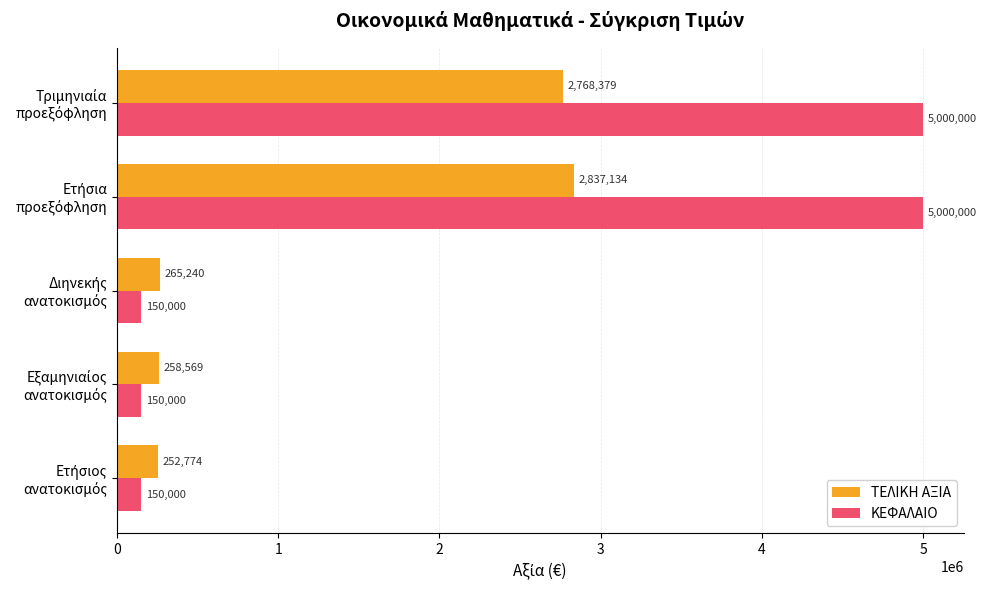

Which series has the widest spread of values?

ΚΕΦΑΛΑΙΟ